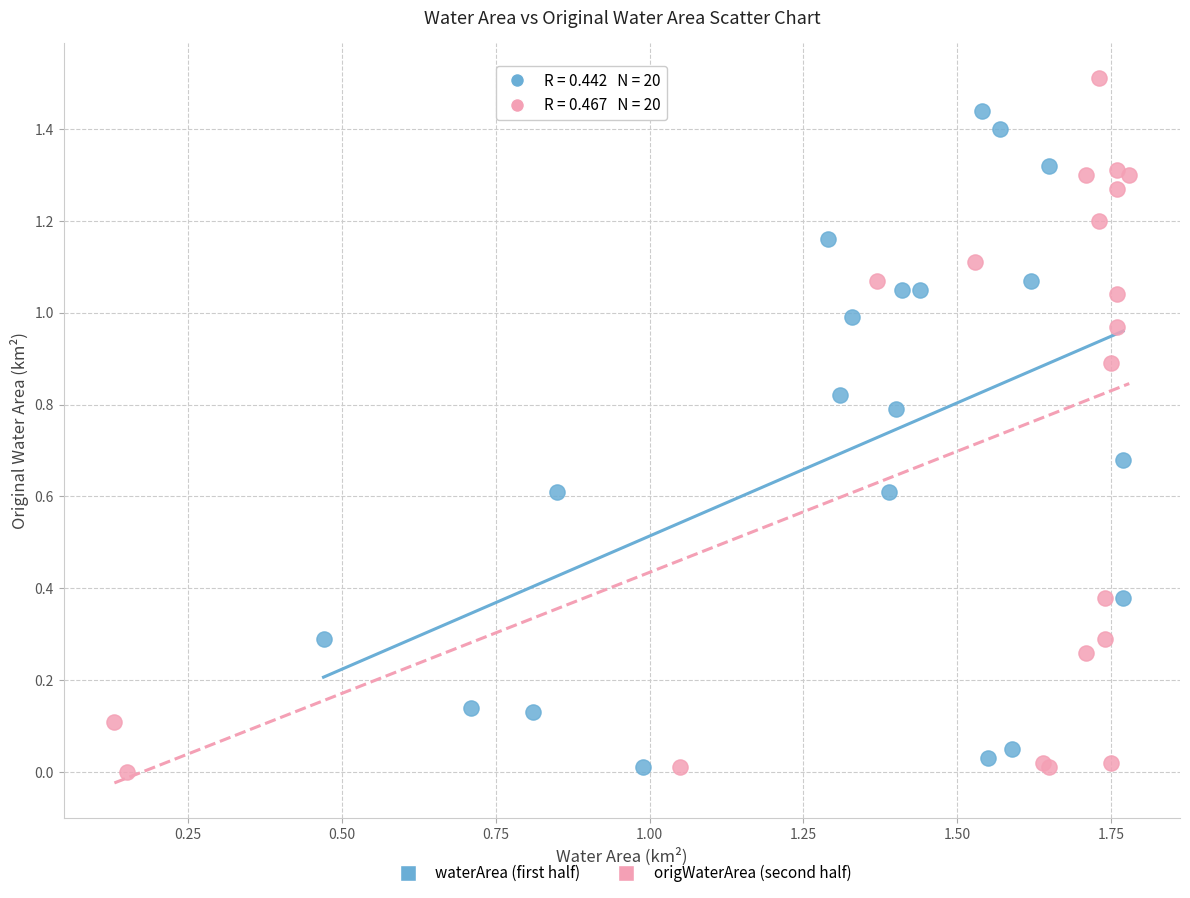

Which series has the largest Y range (max minus min)?

origWaterArea (second half)